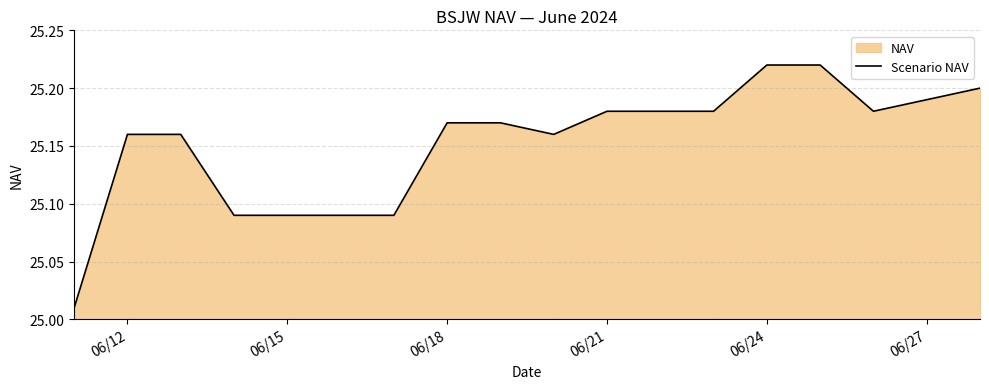

Does the chart have visible grid lines?

Yes